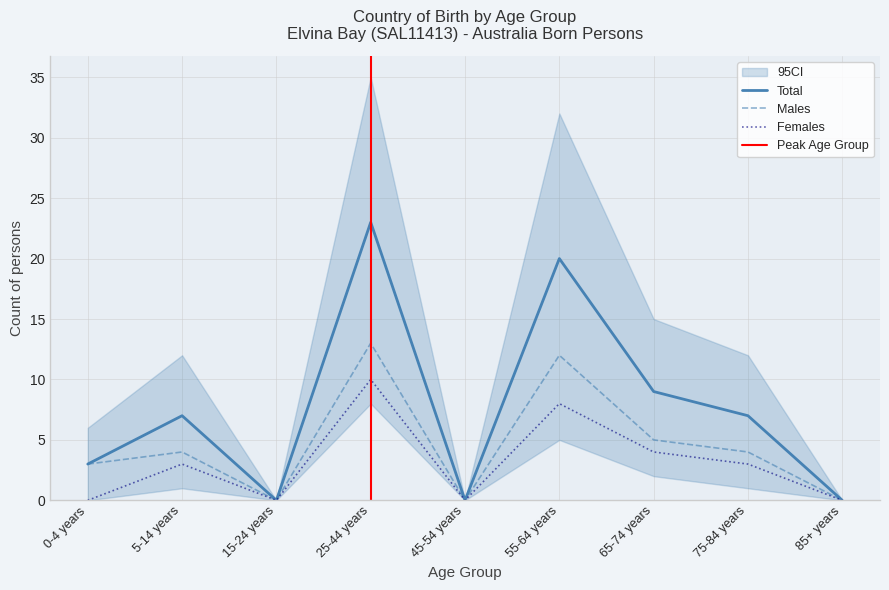

Where is Males nearest to the value 6?

65-74 years